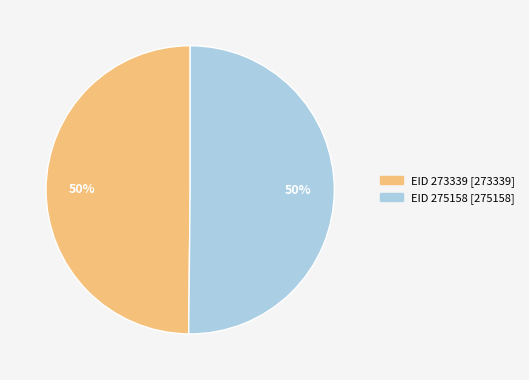

To the nearest percent, what is the average slice percentage?

50%